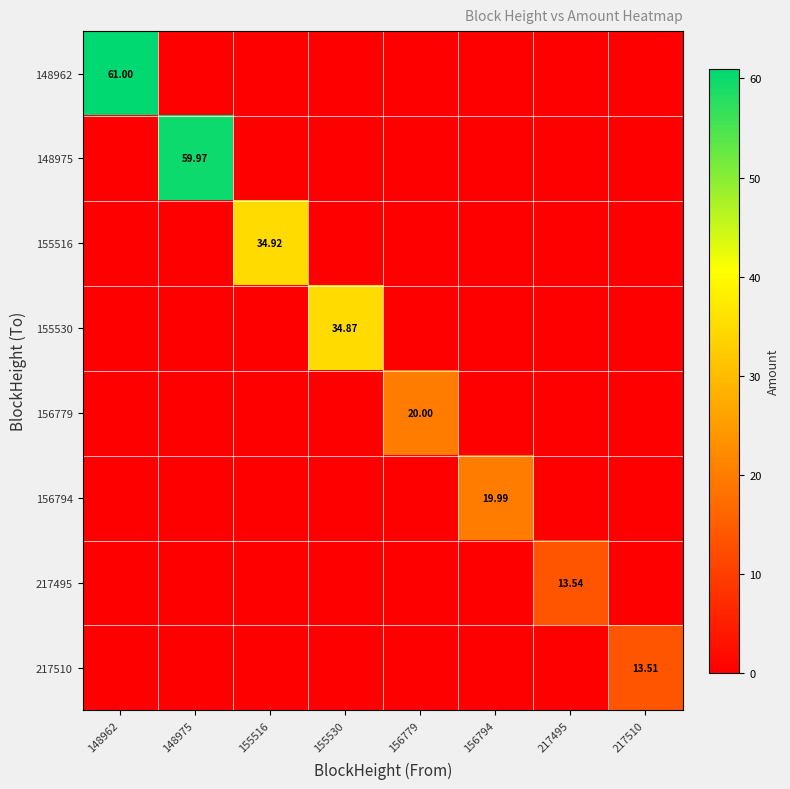

Rank the series by their maximum value, from lowest to highest.

217510, 217495, 156794, 156779, 155530, 155516, 148975, 148962